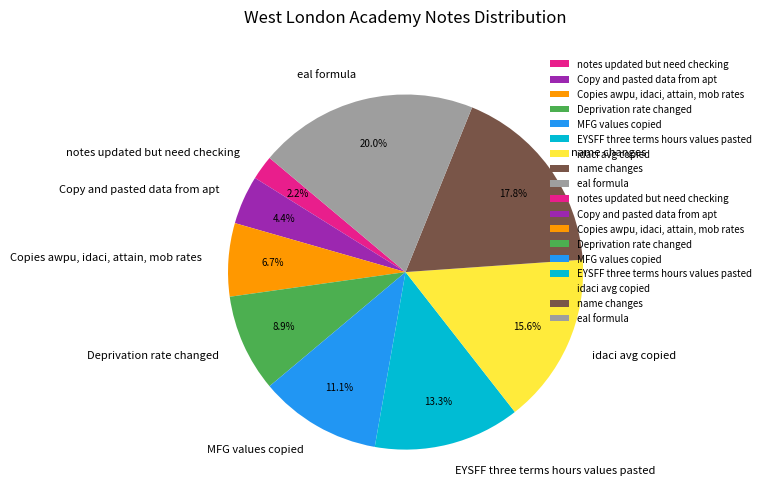

Is there a majority slice in this chart?

No